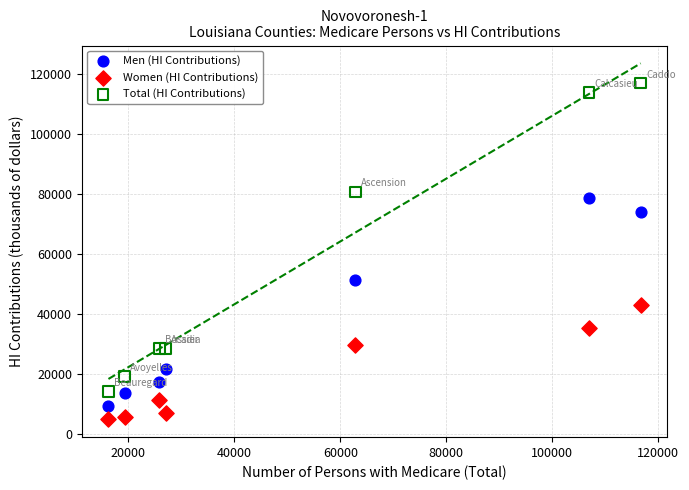

Across all series, what Y value is closest to 60909?

51243